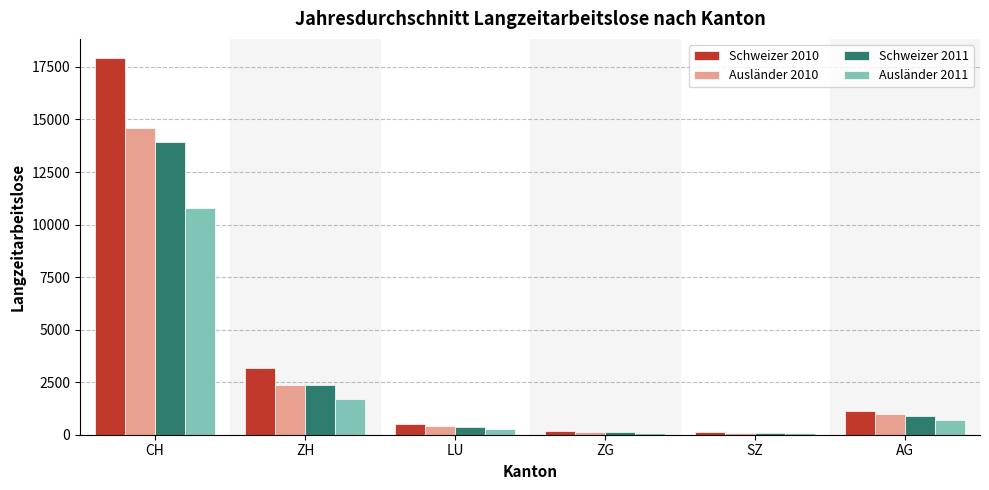

What is the difference between the maximum and minimum values in the Ausländer 2011 series?

10734.1